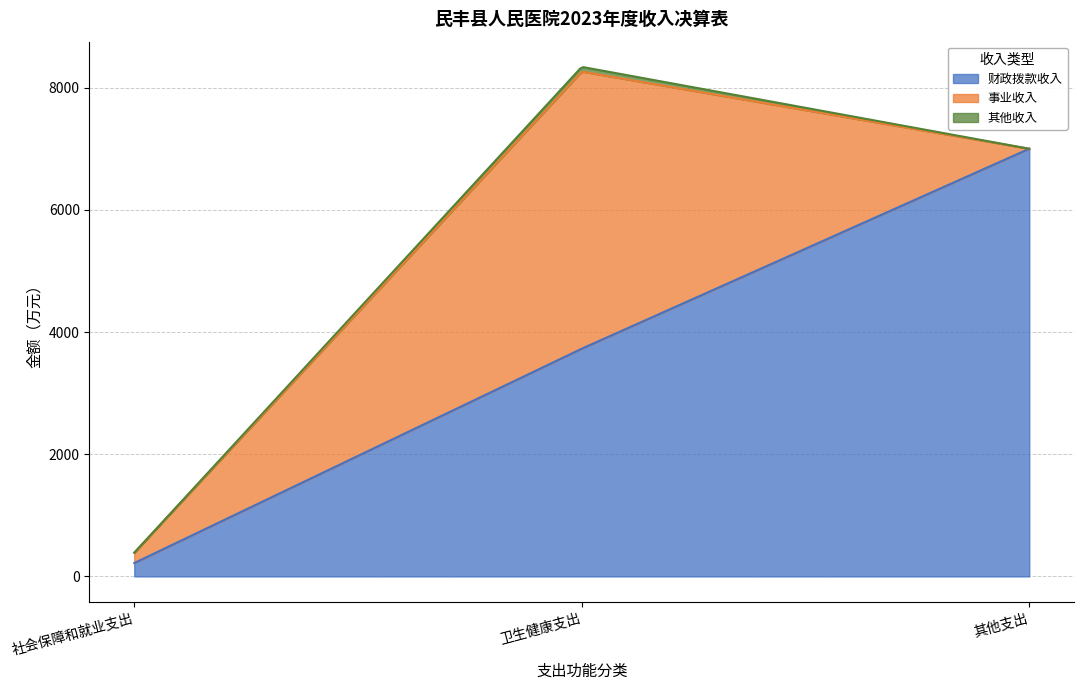

What is the difference between the 财政拨款收入 values at 其他支出 and 社会保障和就业支出?

6781.4